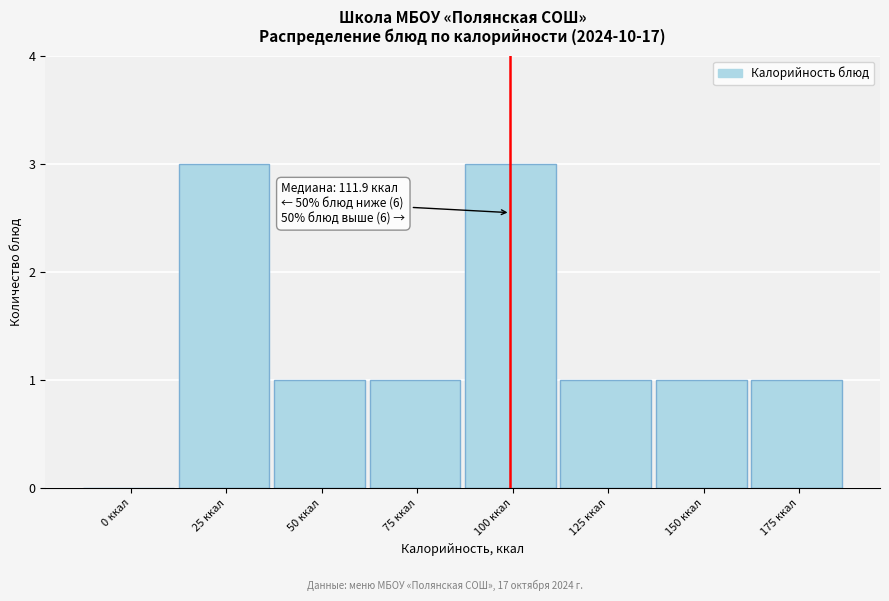

Reading right to left, list all the values displayed in this chart.

175 ккал=1	150 ккал=1	125 ккал=1	100 ккал=3	75 ккал=1	50 ккал=1	25 ккал=3	0 ккал=0